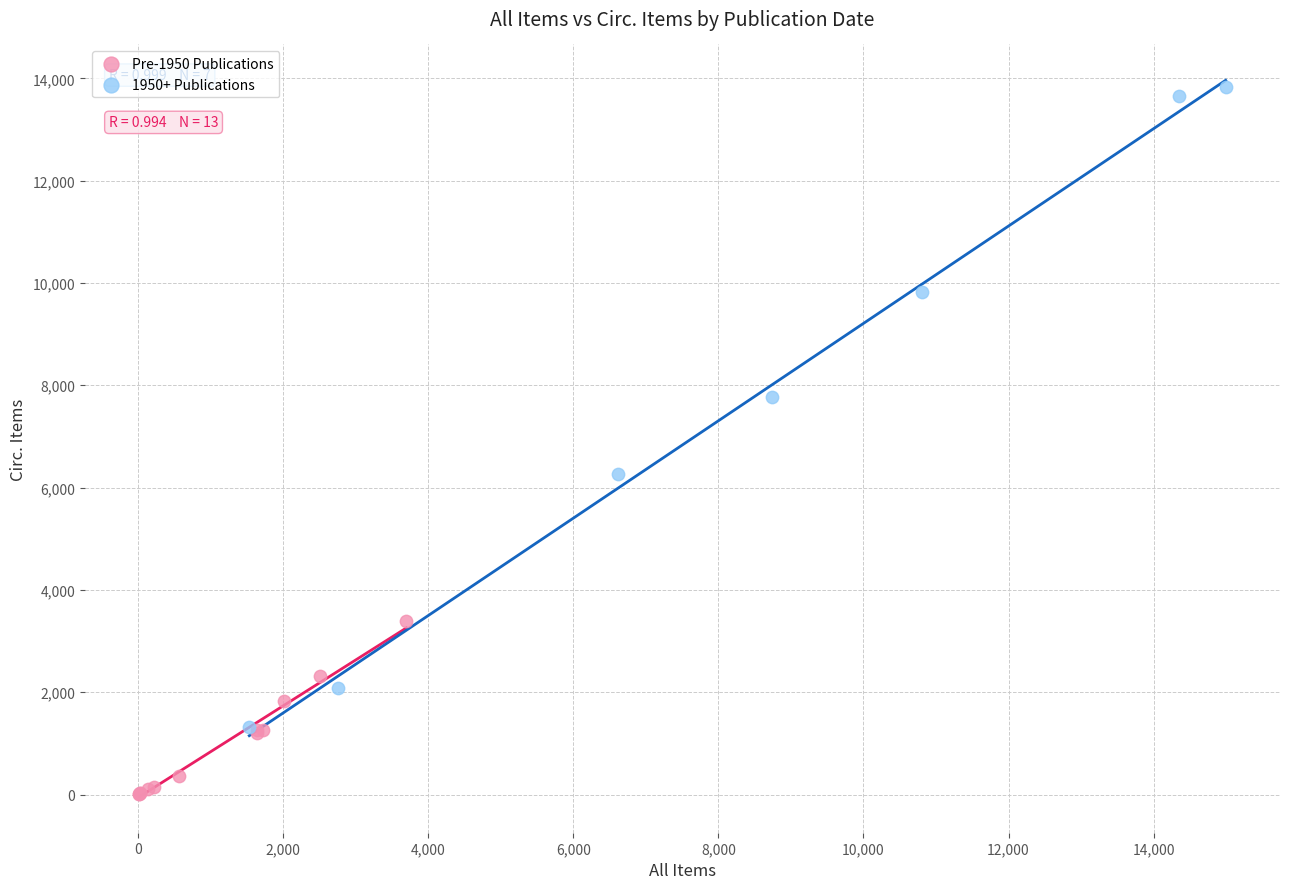

Which series has the widest spread of Y values?

1950+ Publications